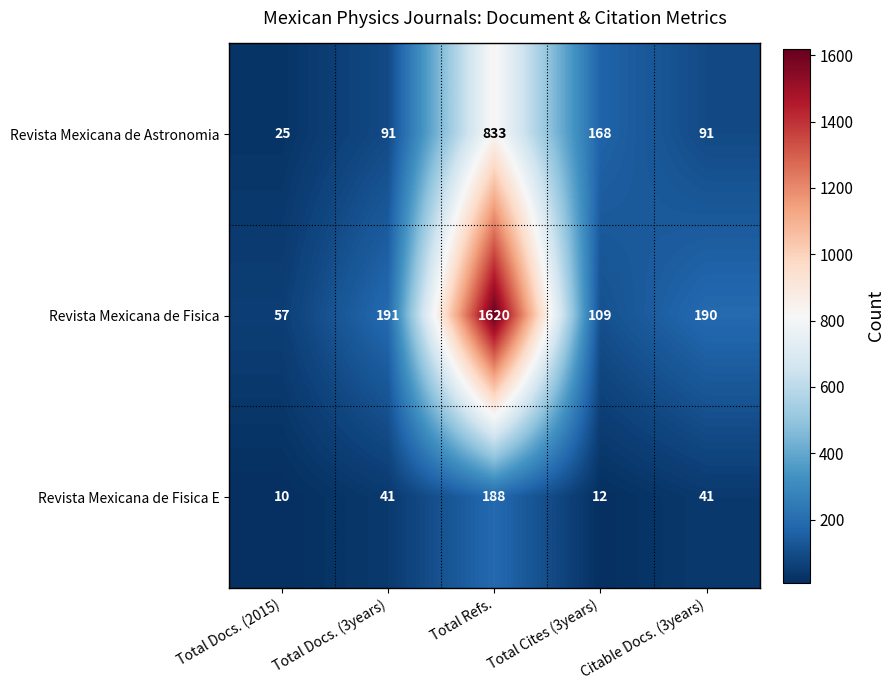

How many values in the Revista Mexicana de Fisica series are below 190?

2